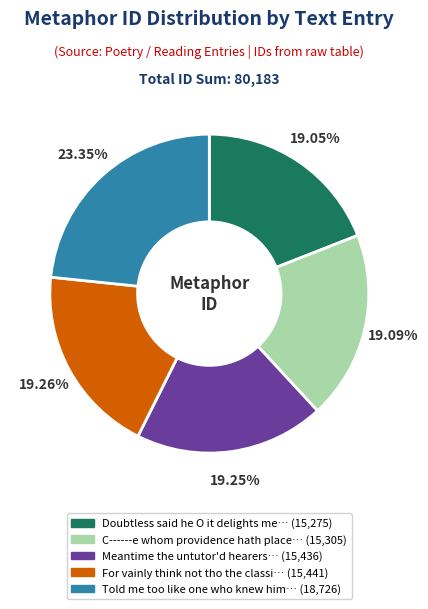

To the nearest percent, what is the average slice percentage?

20%